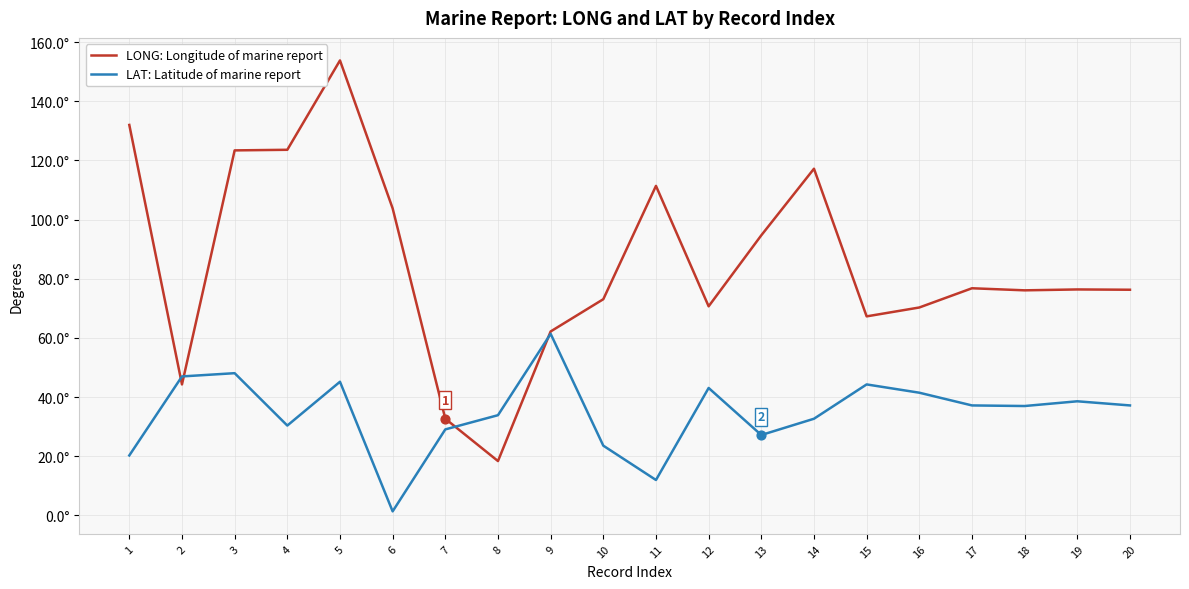

At which category is the sum across all series the highest?

5